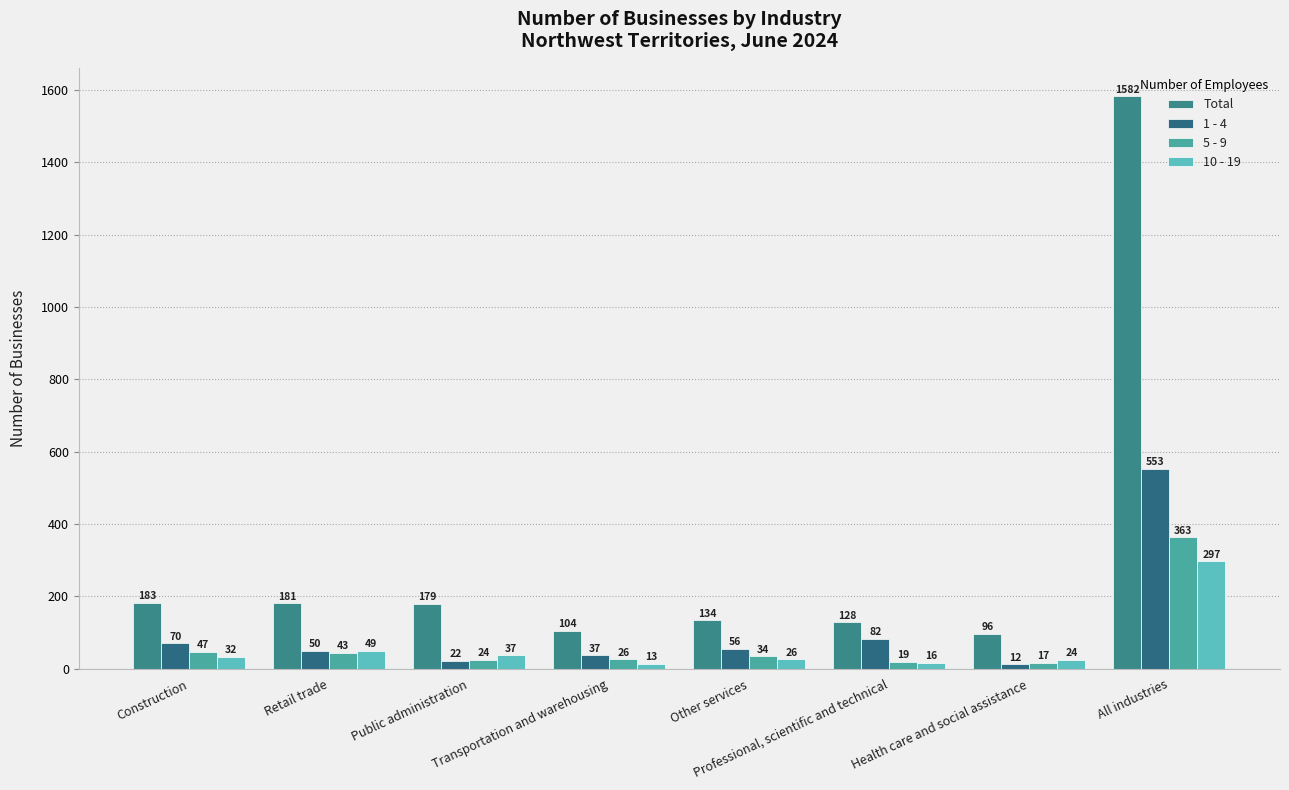

What value does the 10 - 19 series have at Construction, to the nearest 10?

30